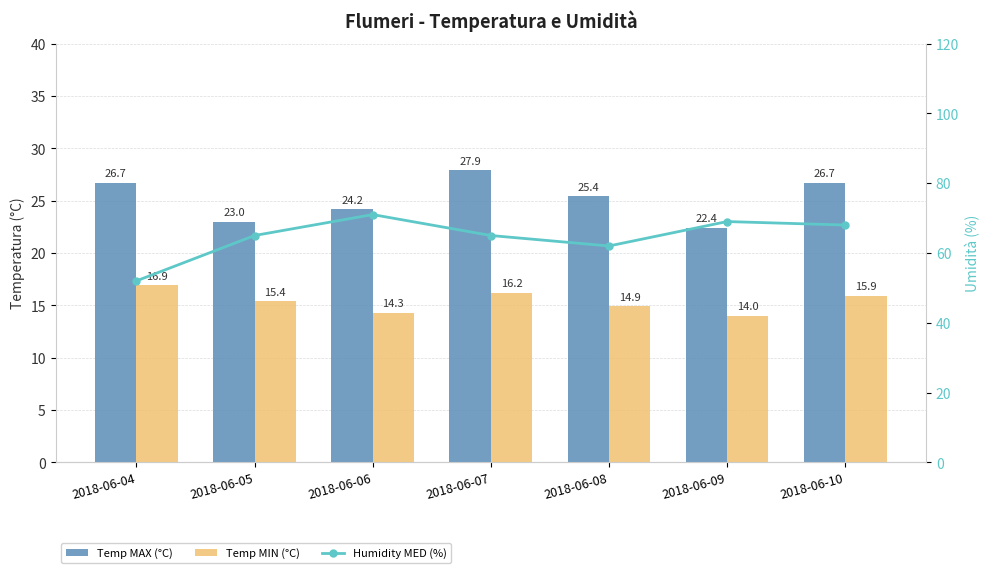

What is the difference between the maximum and second lowest values in the Humidity MED (%) series?

9.0